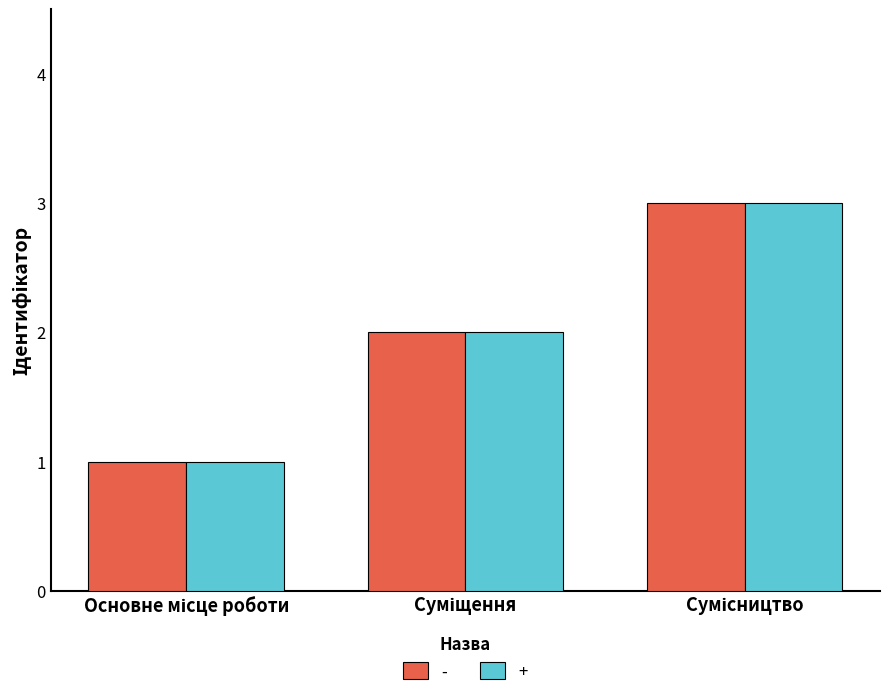

What is the sum of all - values?

6